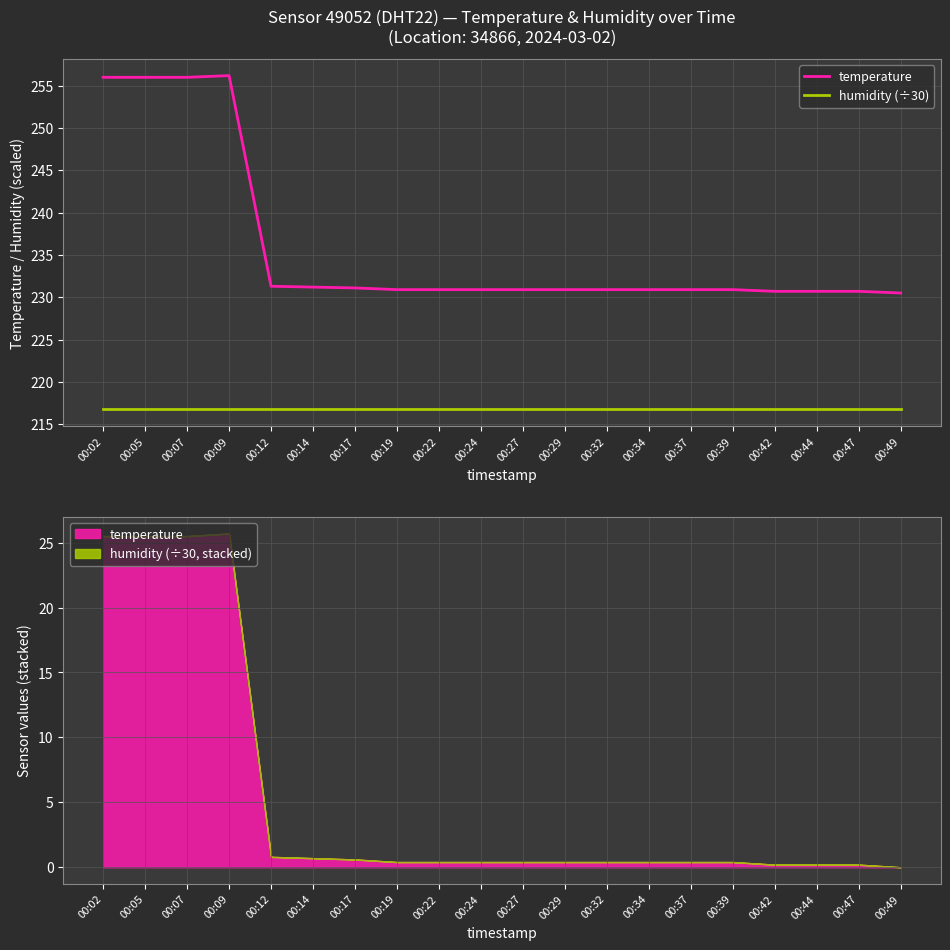

At which category is the sum across all series the highest?

00:09